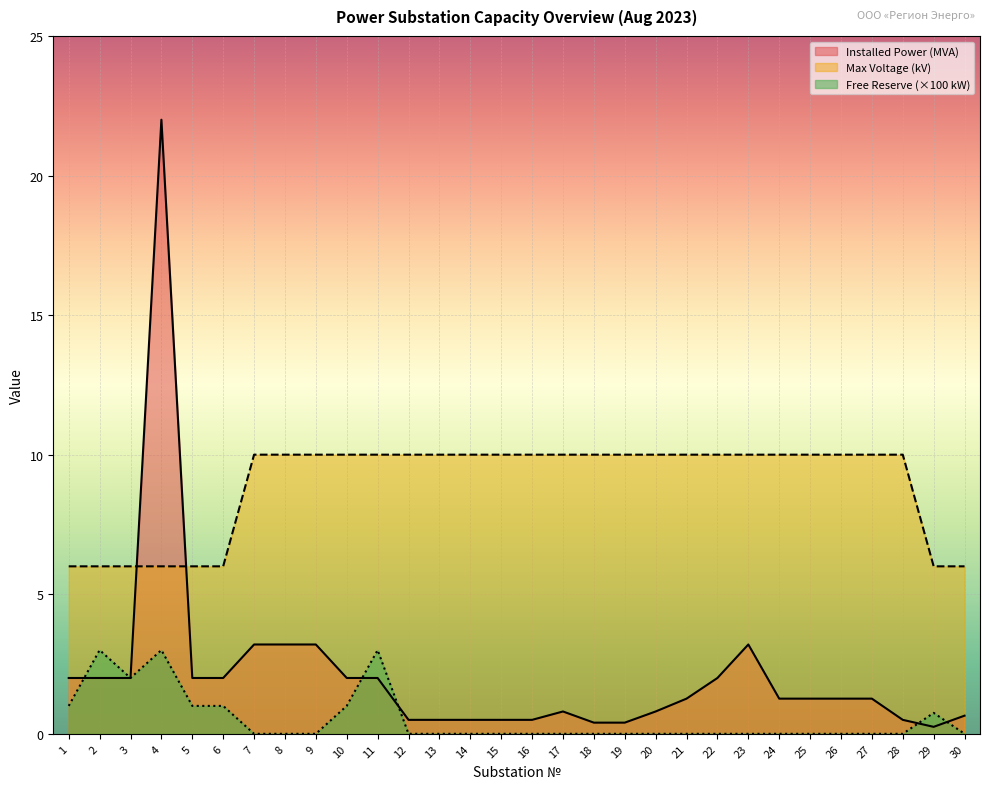

Between 28 and 27, which is larger?

27